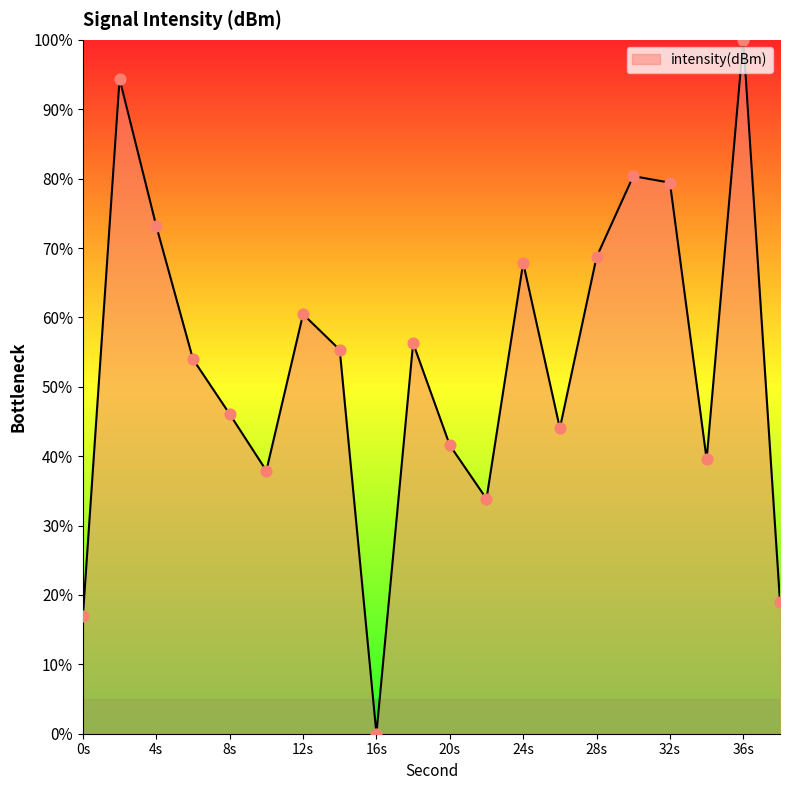

What is the difference between the maximum and minimum values?

100.0